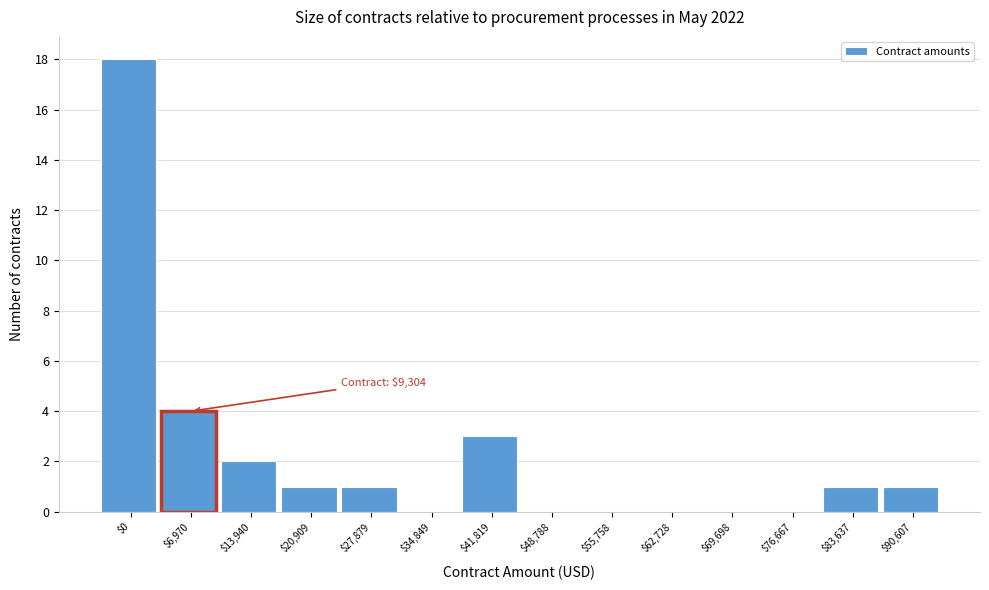

At which category does the chart reach its peak across all series?

$0